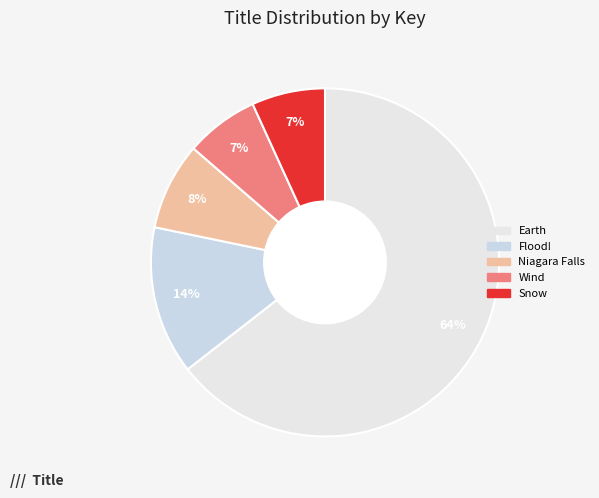

What is the change in value from Earth to Wind?

-156967987